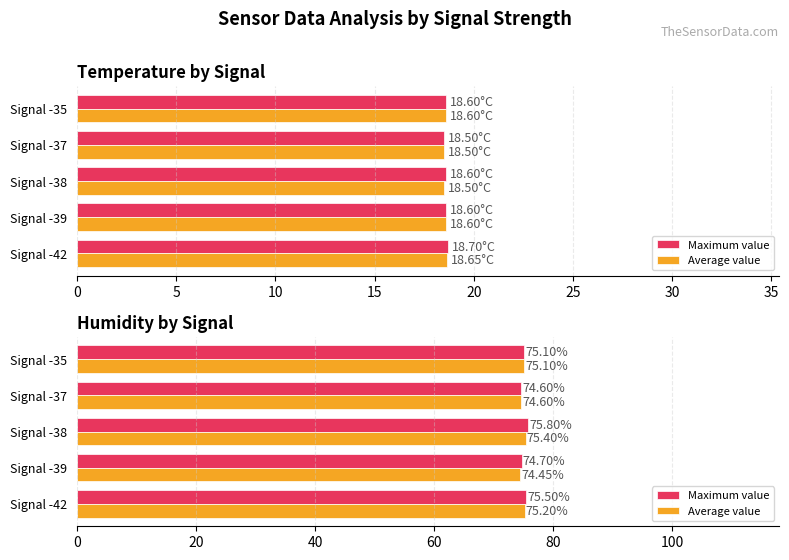

What is the average value of the Average value series?

75.0